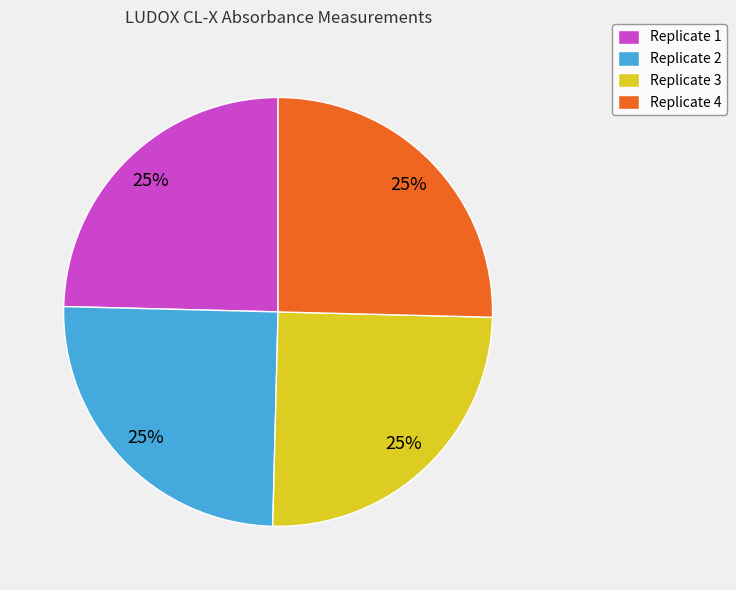

To the nearest percent, what is the average slice percentage?

25%